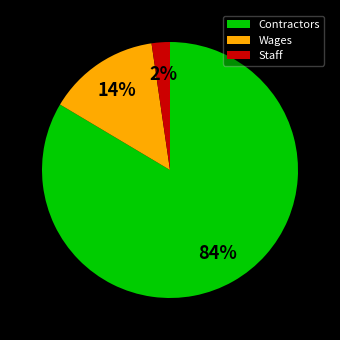

Is the sum of Contractors and Wages greater than half?

Yes